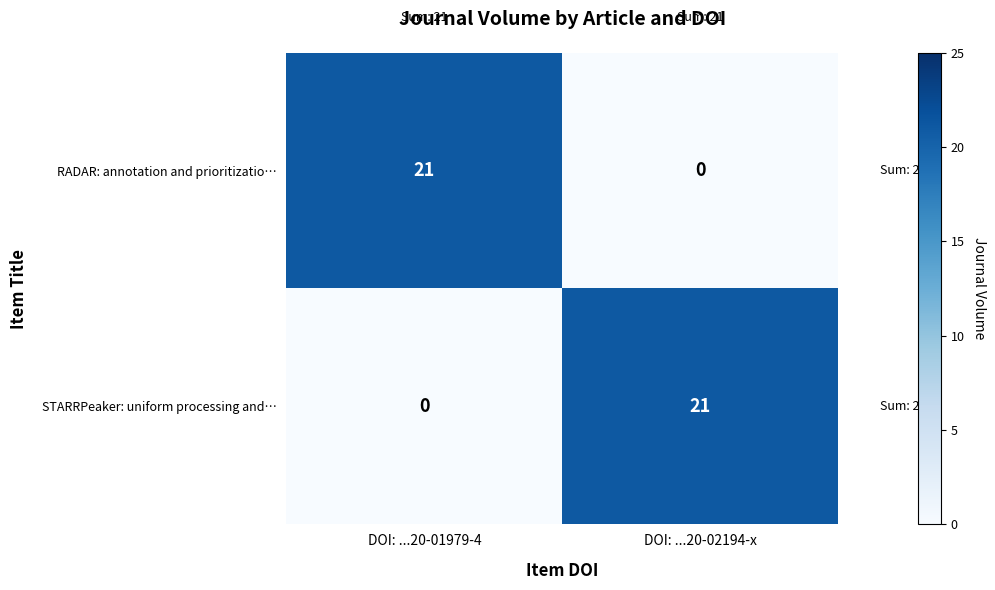

What is the greatest value displayed?

21